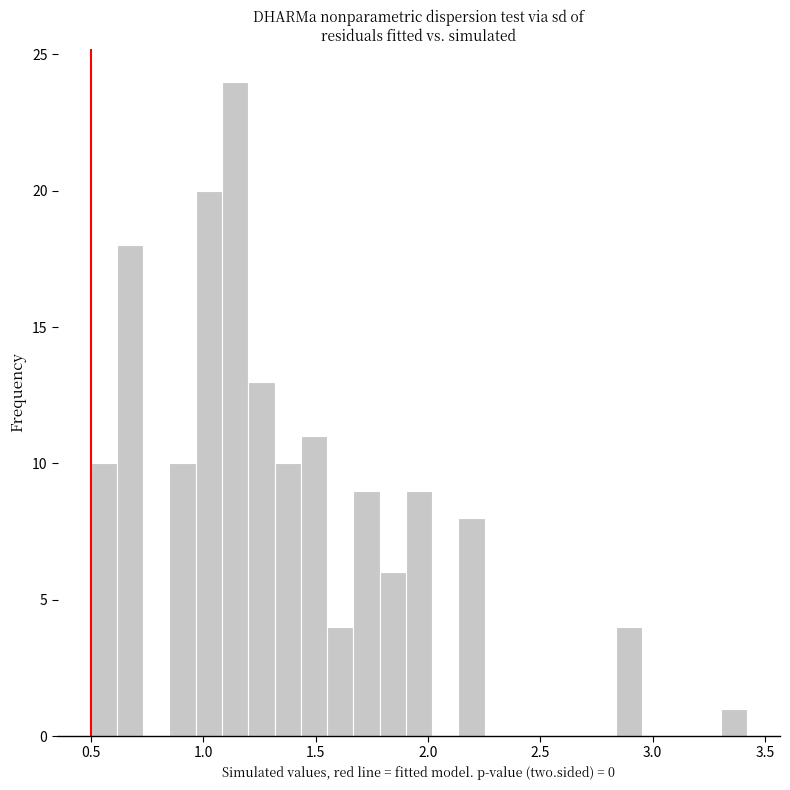

Read against the x-axis, roughly where is the centre of the tallest bar?

1.15